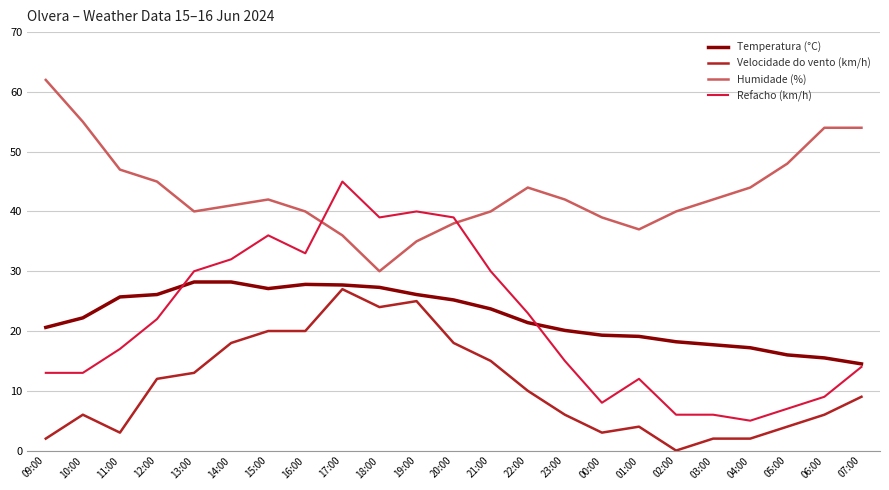

Is this an area chart (filled region under the line)?

No